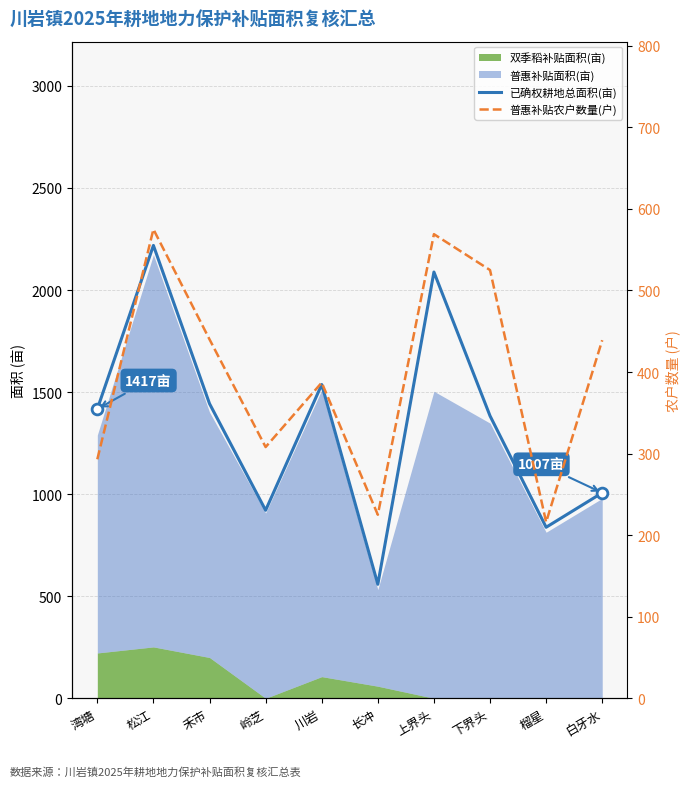

Is the value of 普惠补贴农户数量(户) at 禾市 greater than the value of 已确权耕地总面积(亩) at 川岩?

No